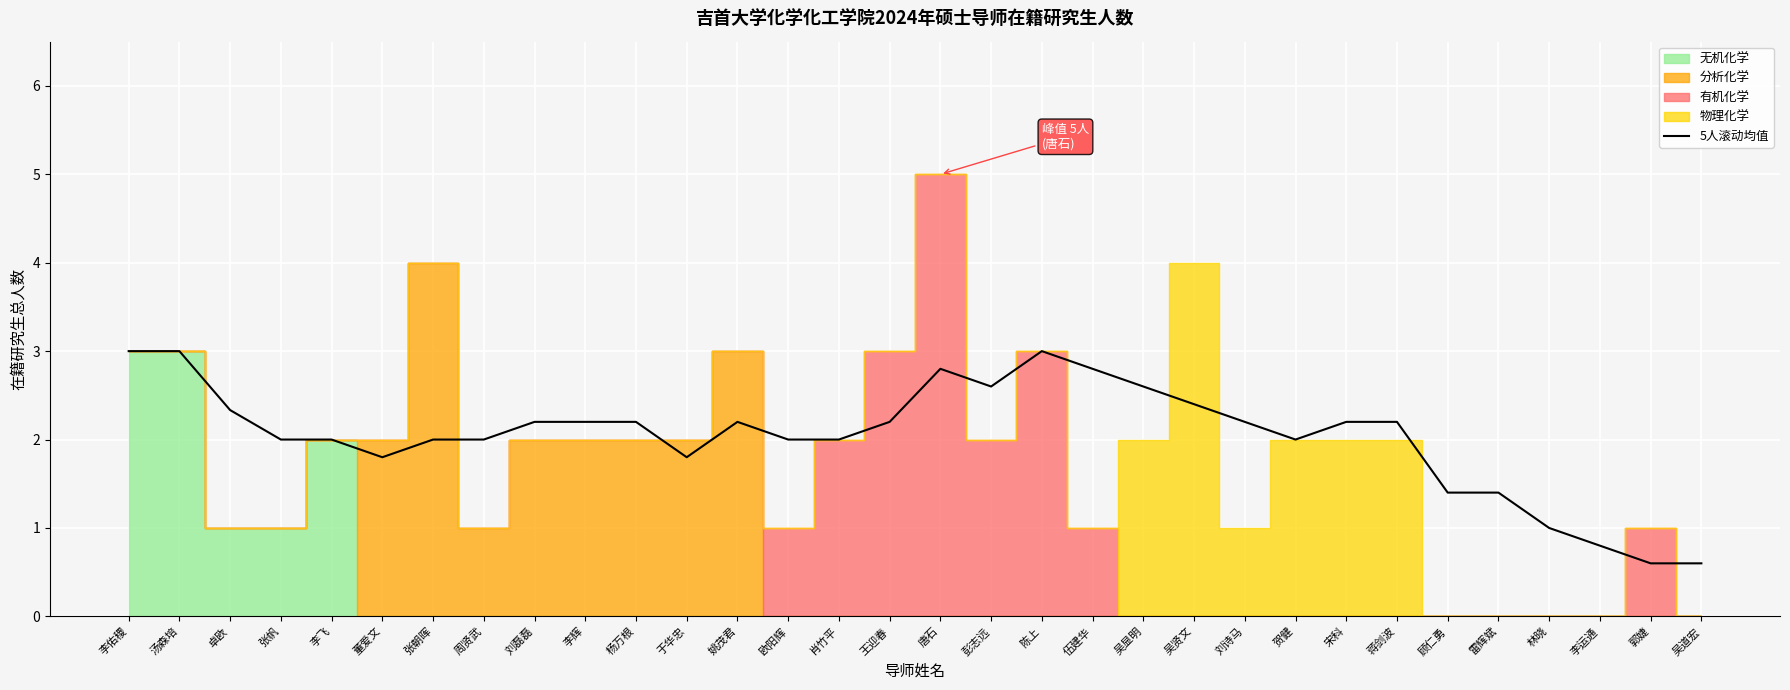

What is the label of the 20th point from the right?

姚茂君